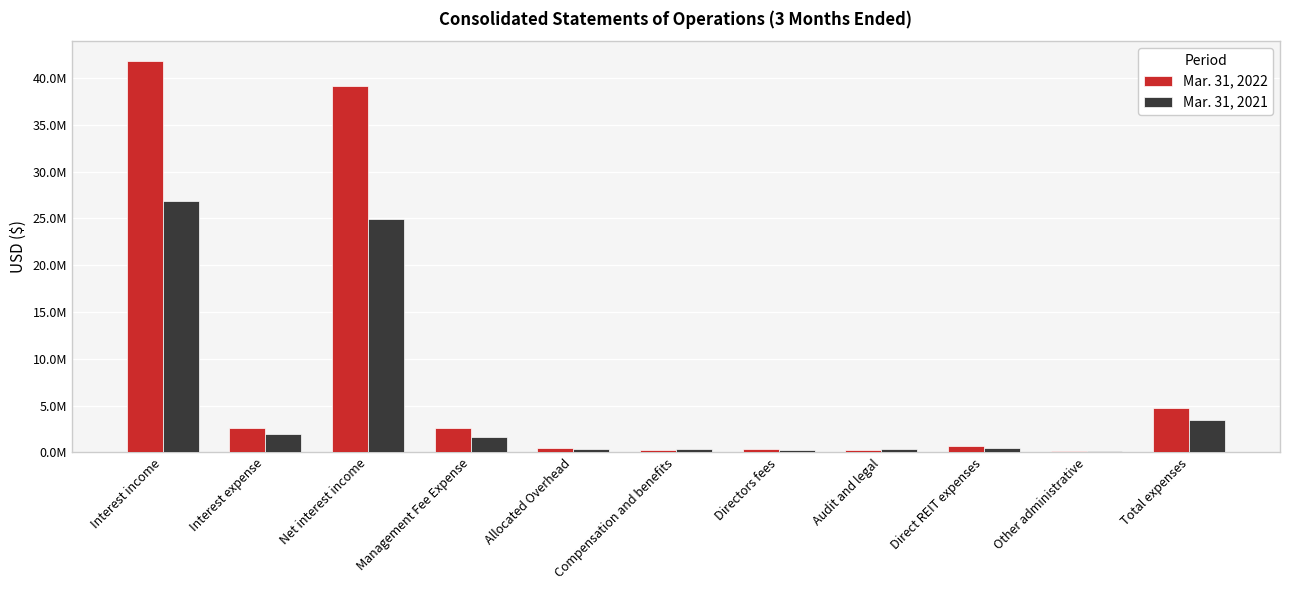

The Mar. 31, 2022 series shows 3863983 at Management Fee Expense. True or false?

False